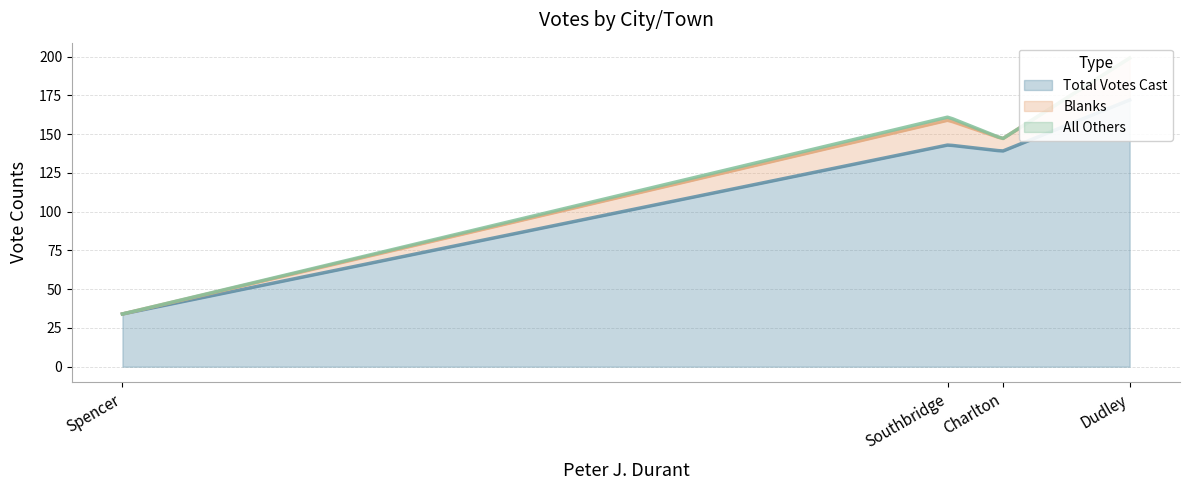

True or false: Total Votes Cast has more than 2 interior local peaks.

False